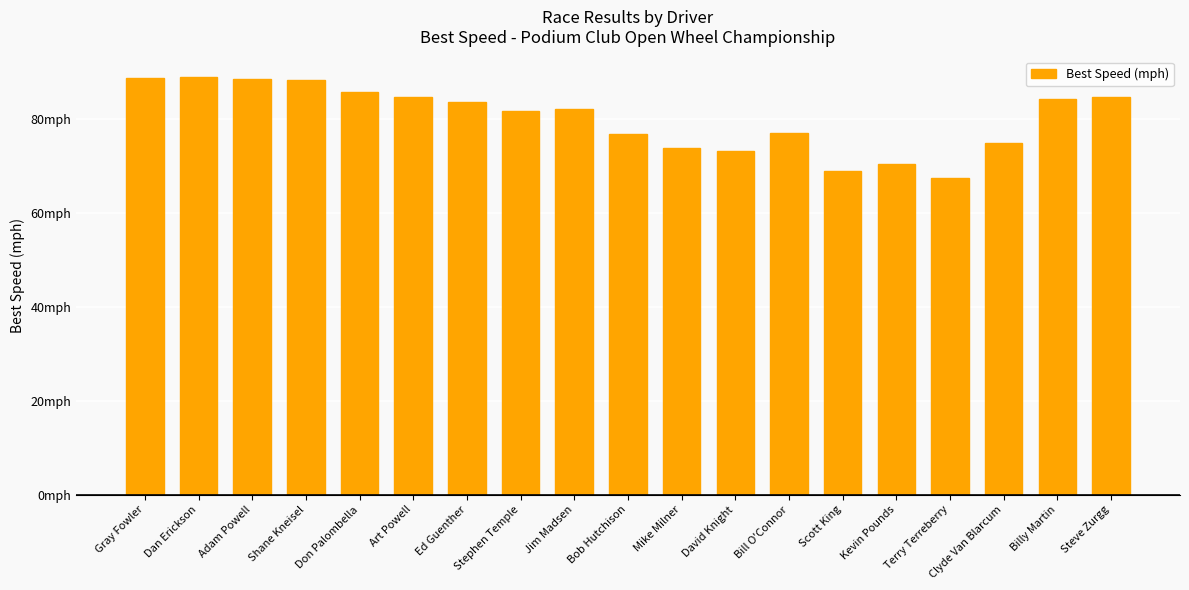

What is the difference between the second highest and second lowest values?

19.9